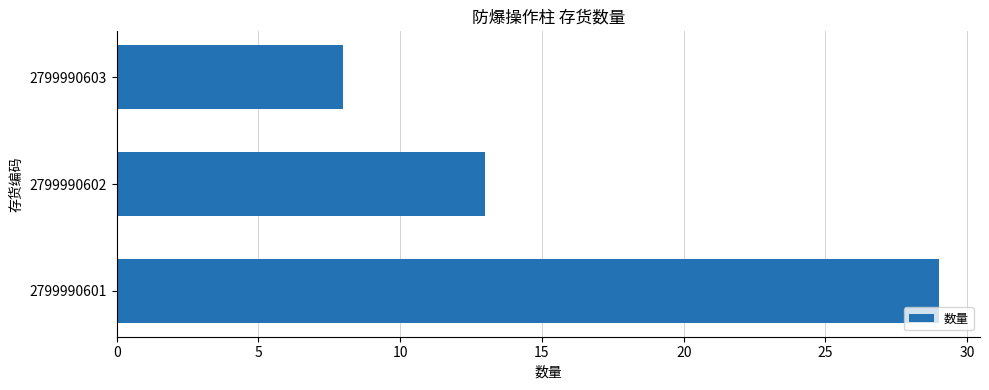

What is the minimum value shown in the chart?

8